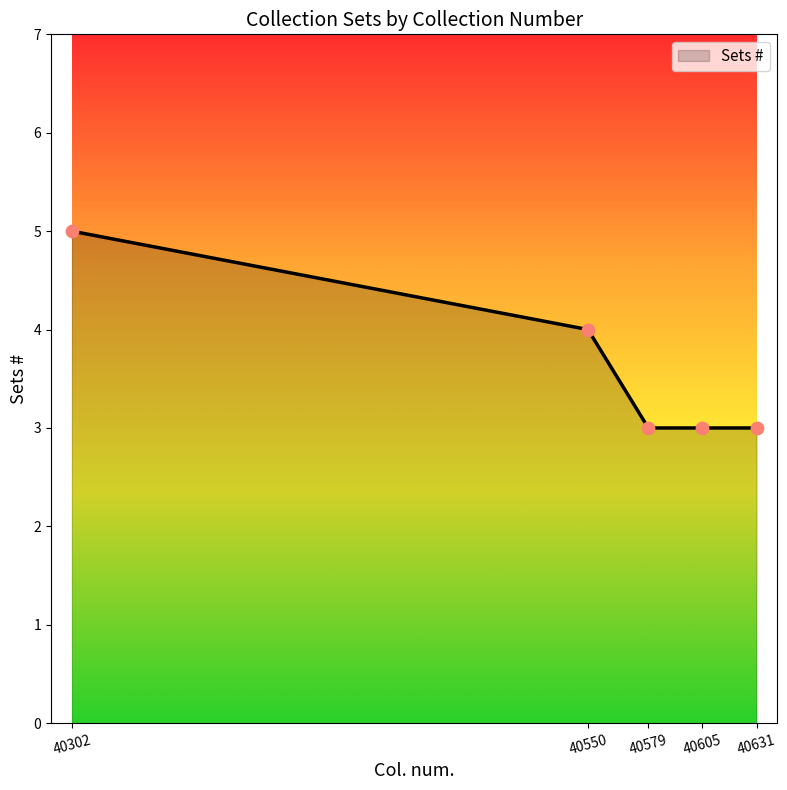

Approximately how many times larger is the value at 40631 compared to 40579?

1.0